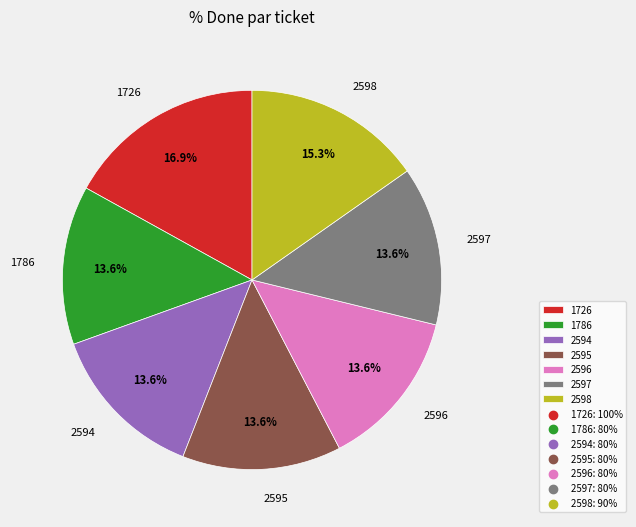

What is the ratio of the value at 2597 to the value at 1786?

1.0